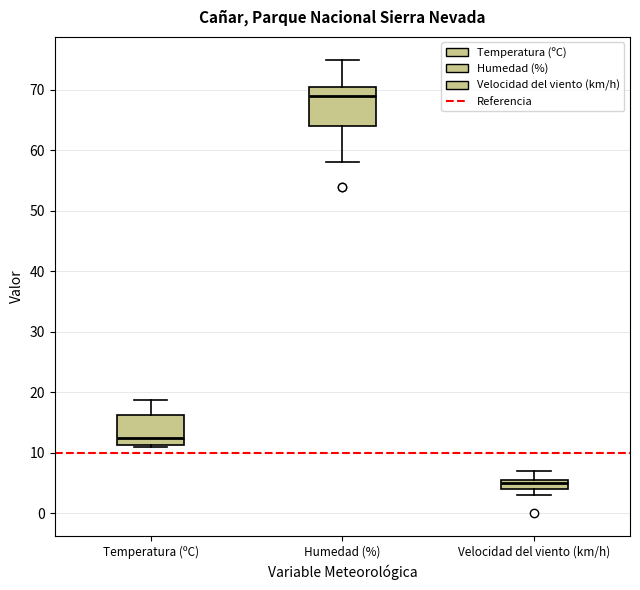

Reading left to right, transcribe this box plot: for each box, give where its median line is, the range the box spans, and where its two whiskers end, as read against the y-axis. The values are not printed on the chart, so give them approximately, as read against the axis.

Temperatura (ºC): median 13, box 11 to 16, whiskers 11 to 19
Humedad (%): median 69, box 64 to 71, whiskers 58 to 75
Velocidad del viento (km/h): median 5, box 4 to 6, whiskers 3 to 7